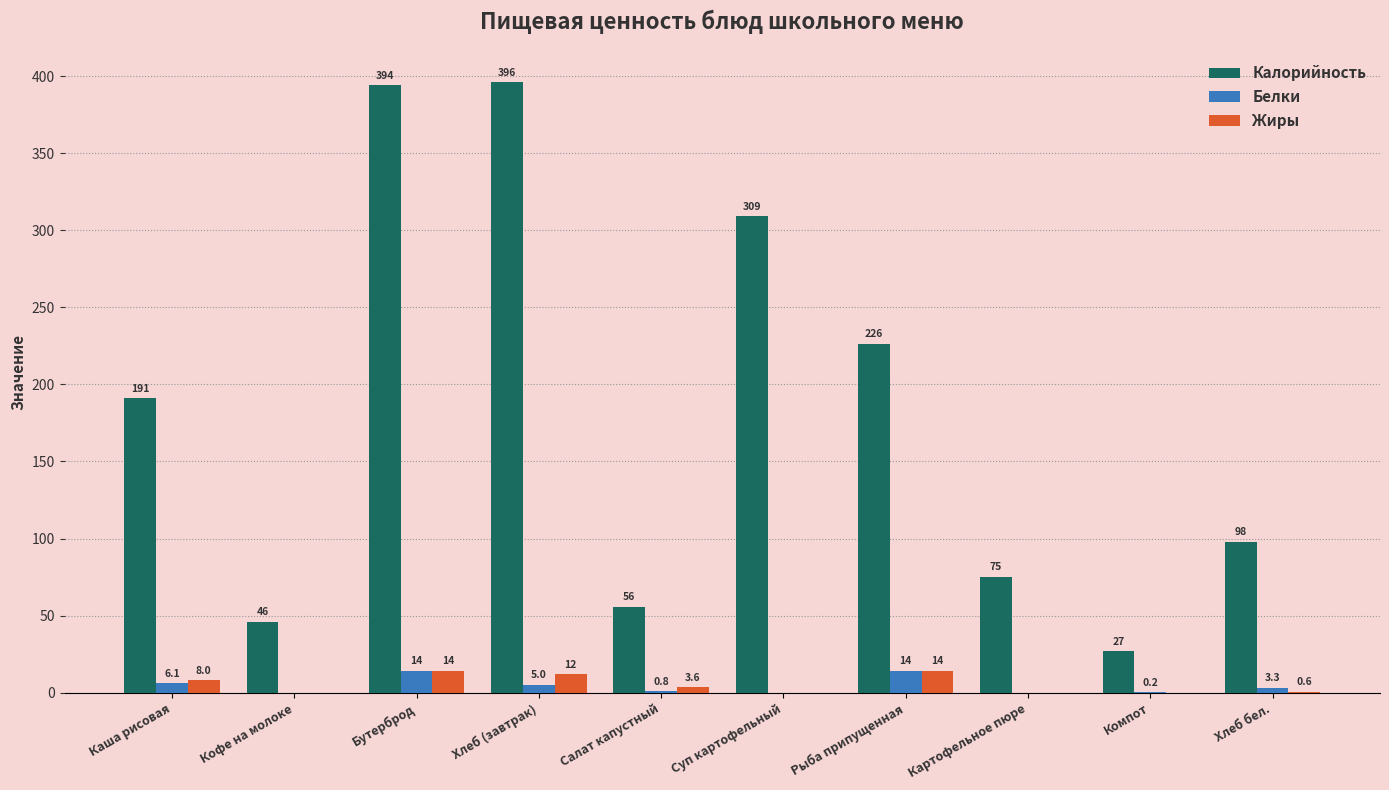

Does the chart contain stacked bars?

No